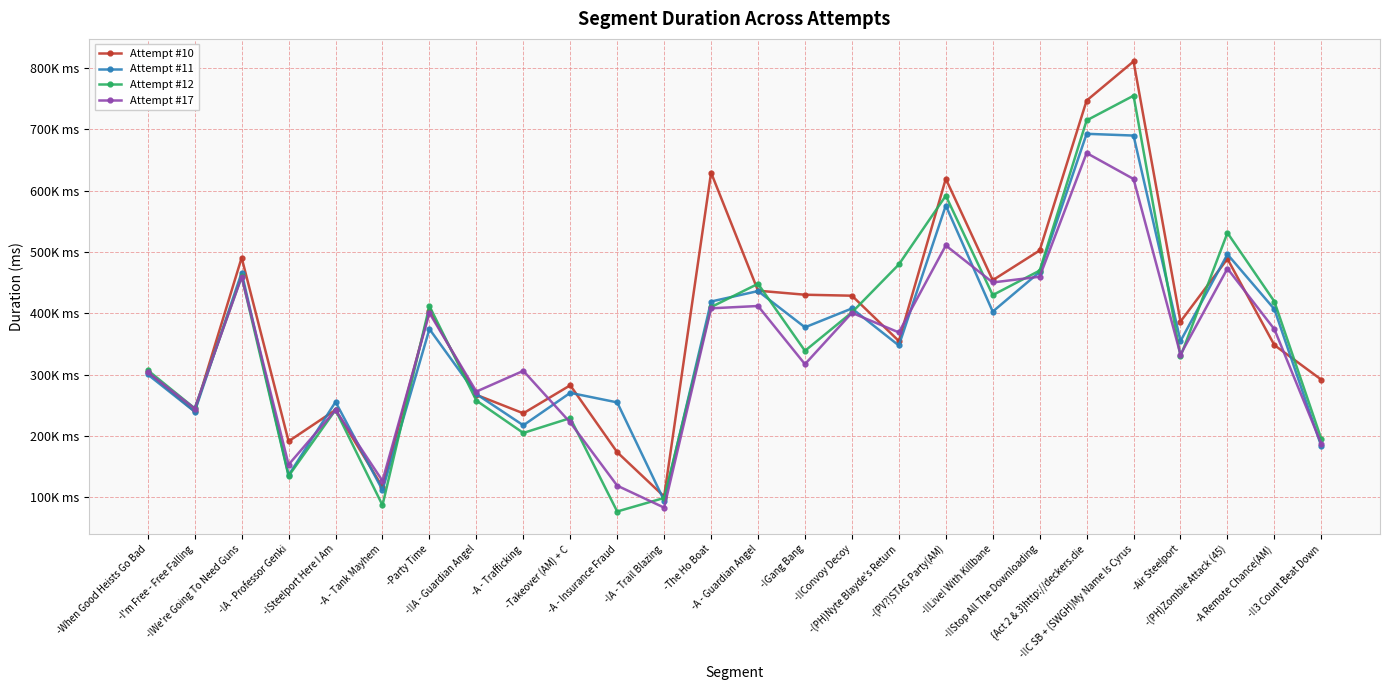

What are all the series names shown in the legend?

Attempt #10, Attempt #11, Attempt #12, Attempt #17